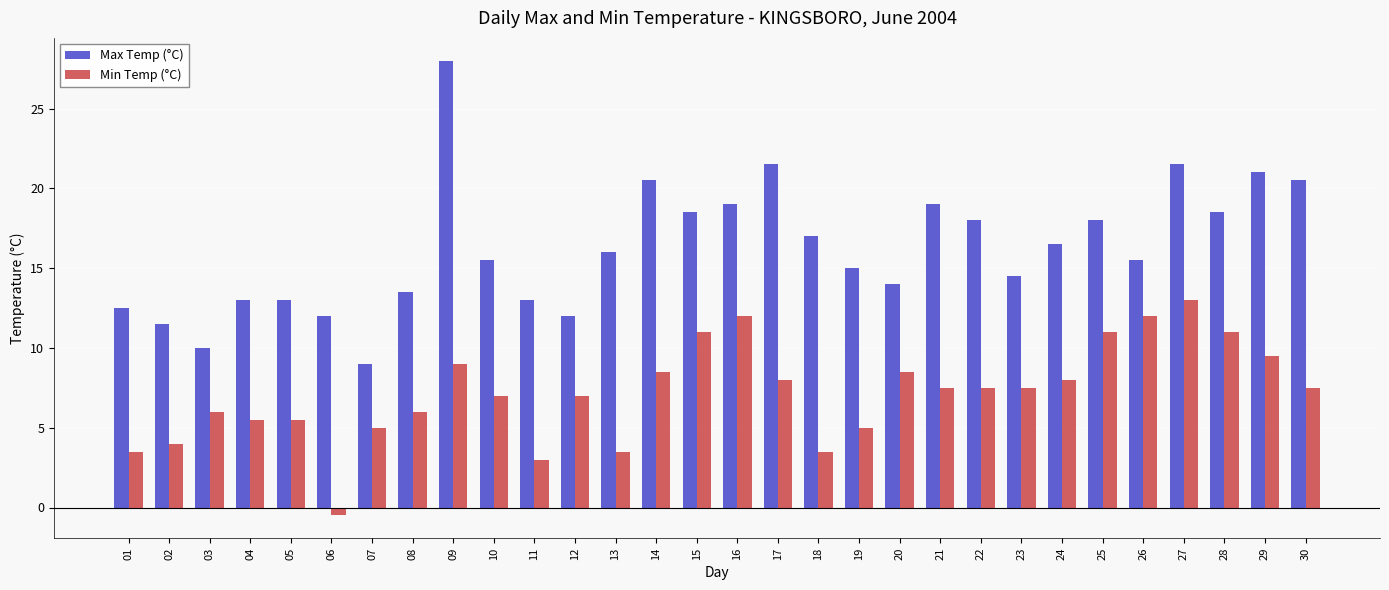

Count the number of data series in this chart.

2